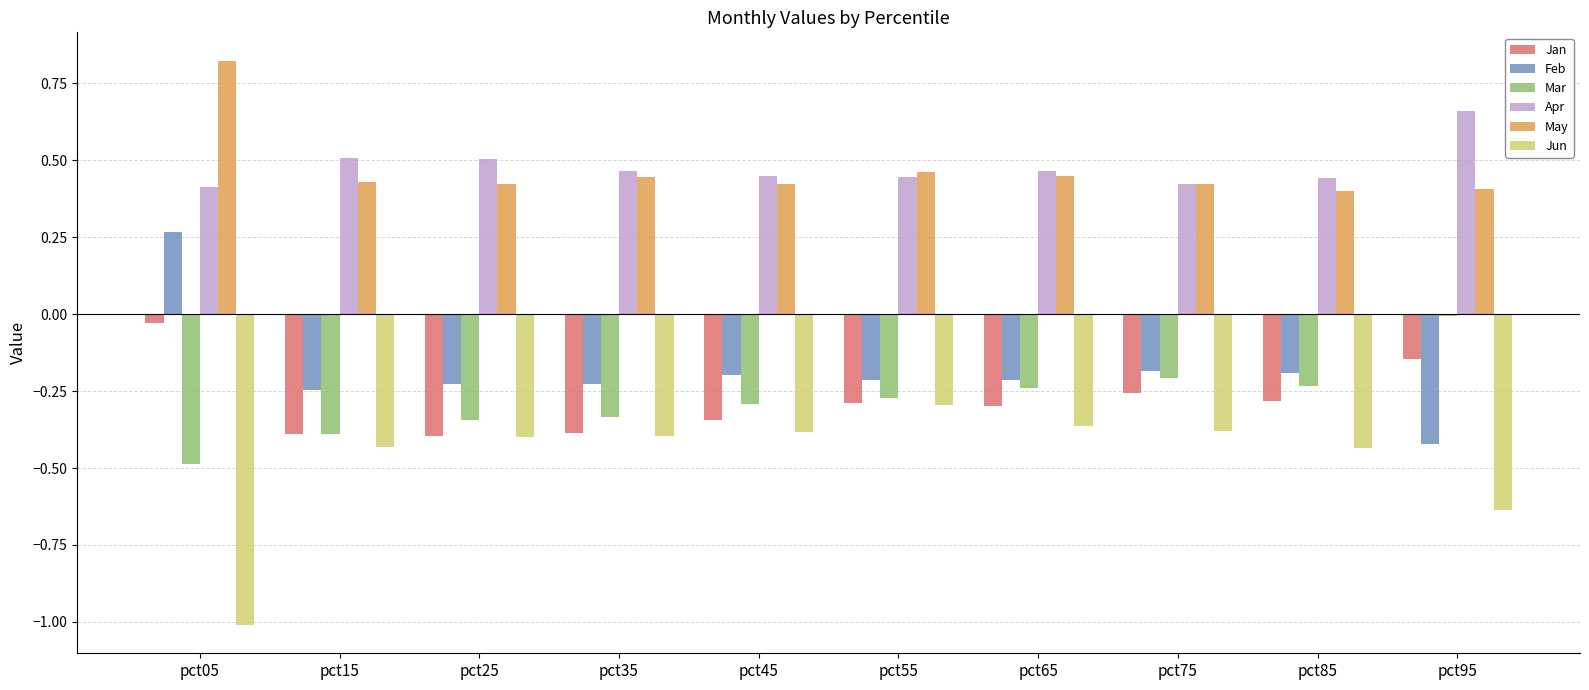

What is the sum of the Jan values at pct75 and pct85?

-0.5